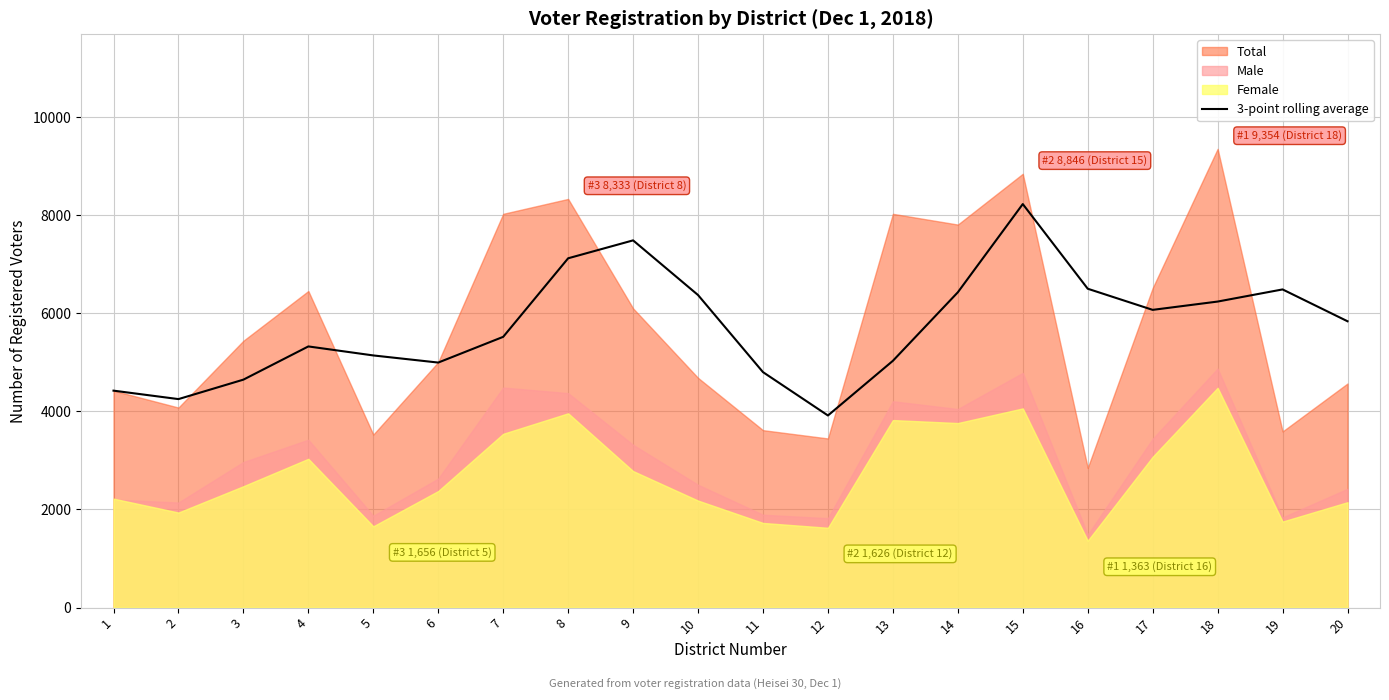

What is the lowest value of the 3-point rolling average series?

3916.3